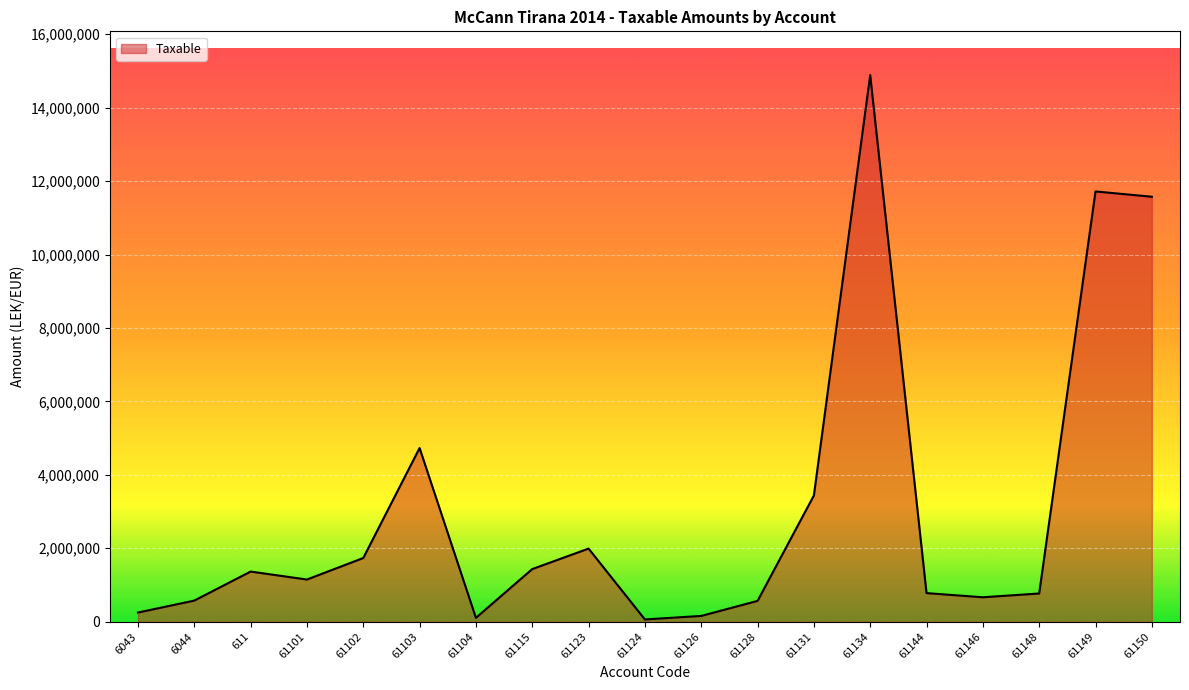

How many values are below 1149043?

9